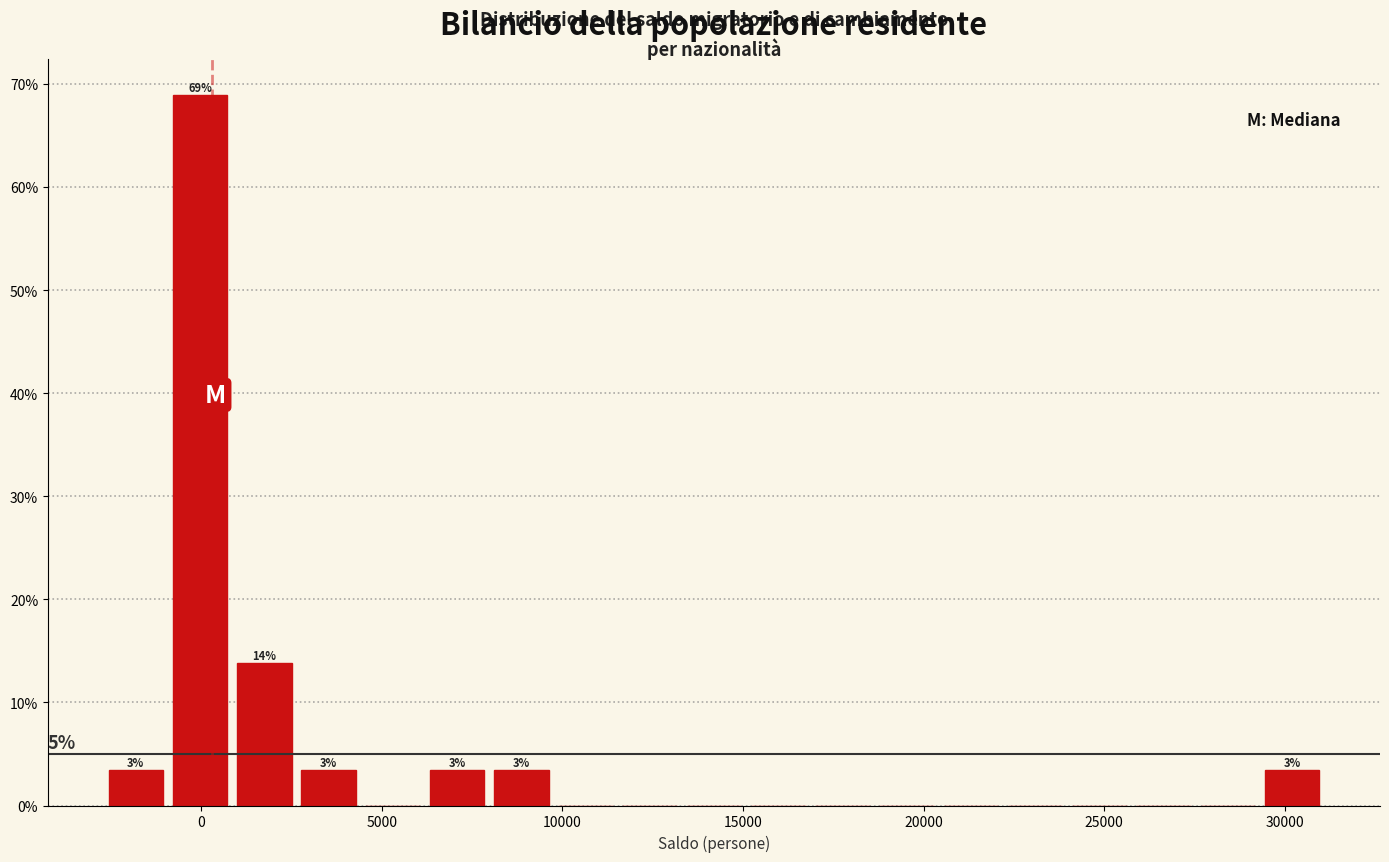

Read against the x-axis, roughly where is the centre of the tallest bar?

0